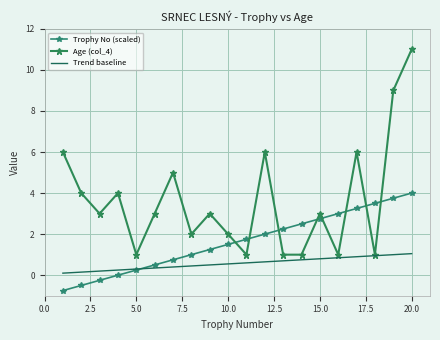

At which label does Trophy No (scaled) reach its peak?

20.0